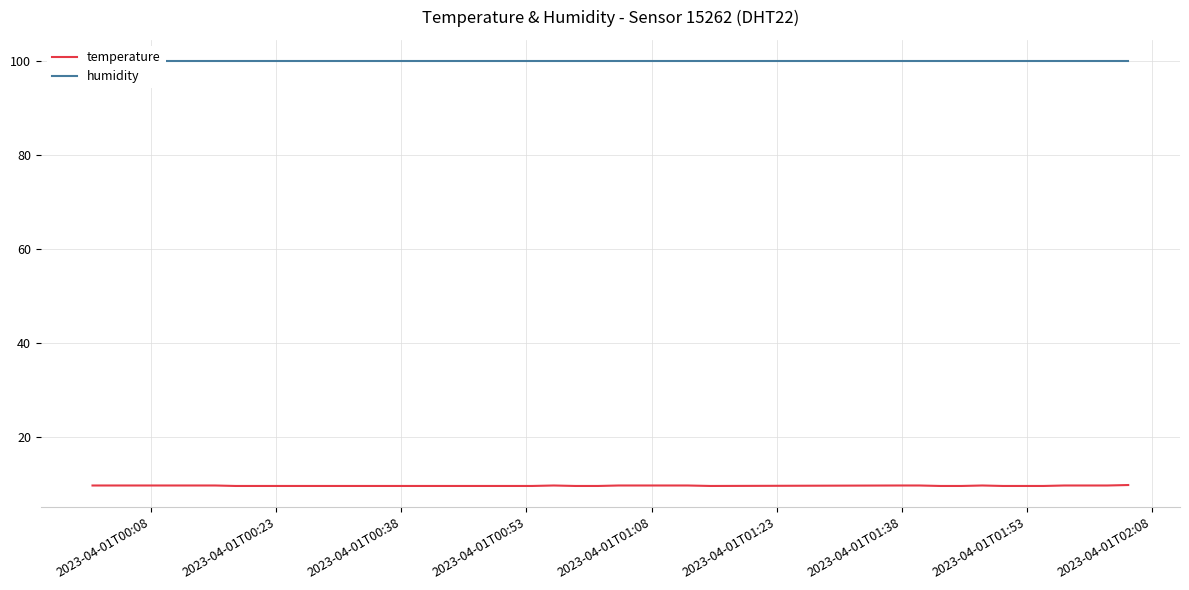

What is the highest value of the temperature series?

9.8